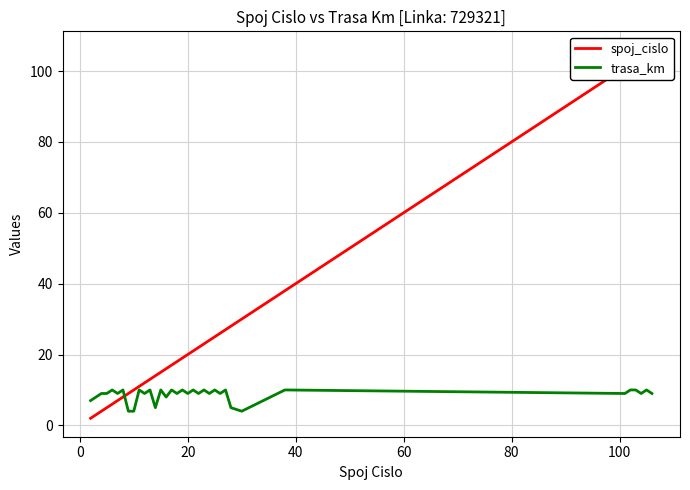

What is the average value of the trasa_km series?

9